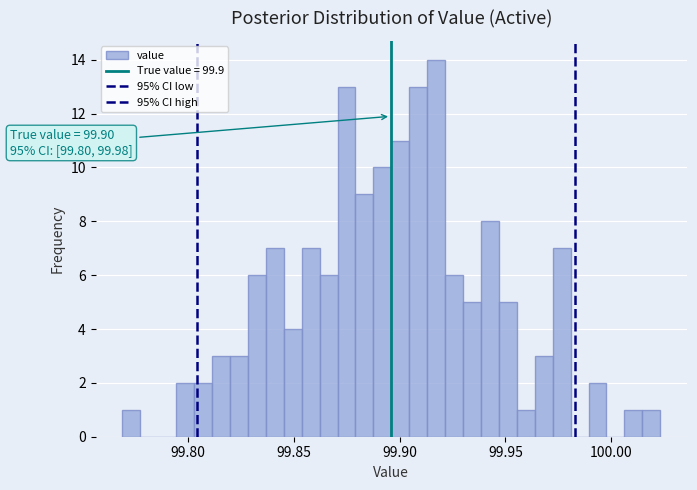

Around what value on the x-axis is the tallest bar? Give the approximate position of its centre, as read against the axis.

99.915